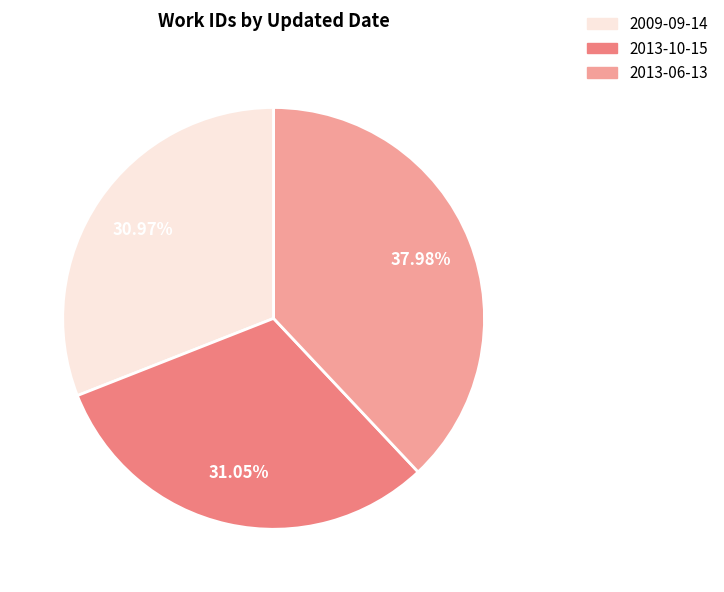

Does any single category account for the majority?

No